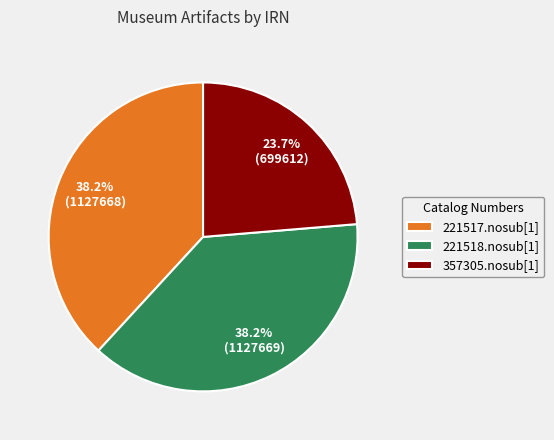

To the nearest percent, what is the average slice percentage?

33%